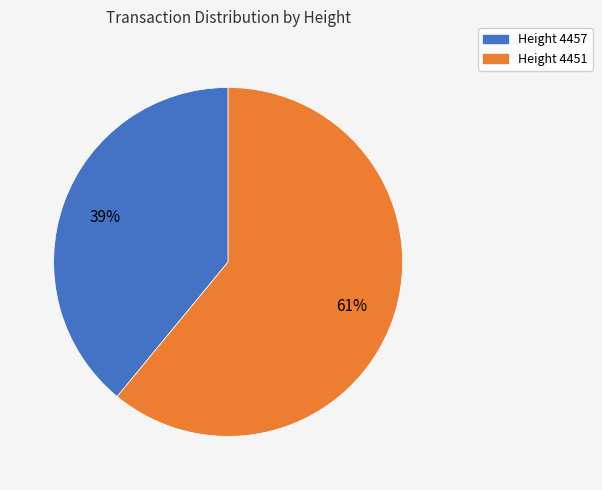

To the nearest percent, what is the average slice percentage?

50%